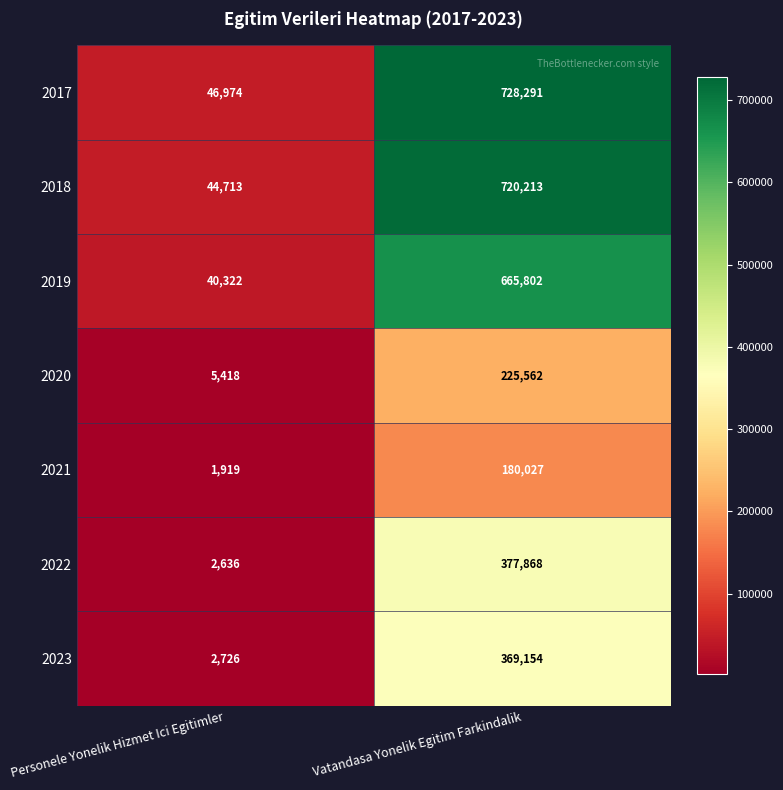

What is the greatest value displayed?

728291